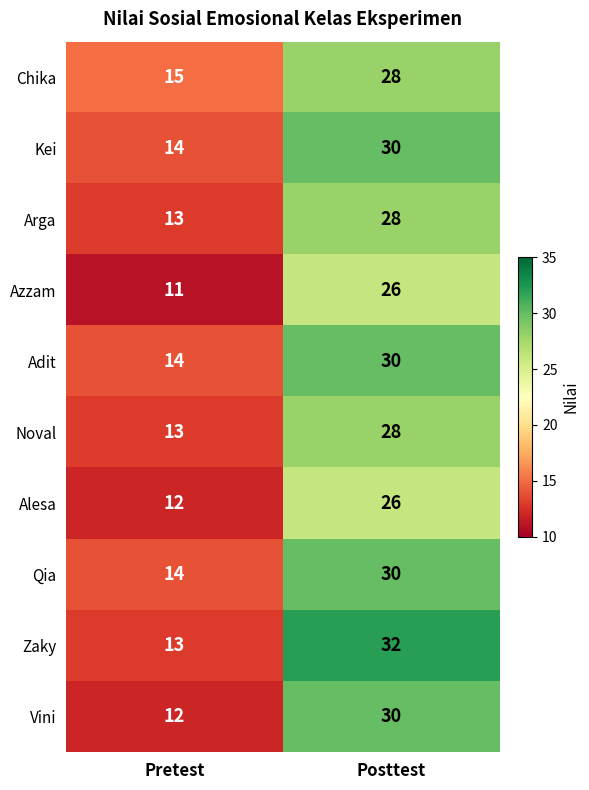

The value of Vini at Posttest is 30. True or false?

True